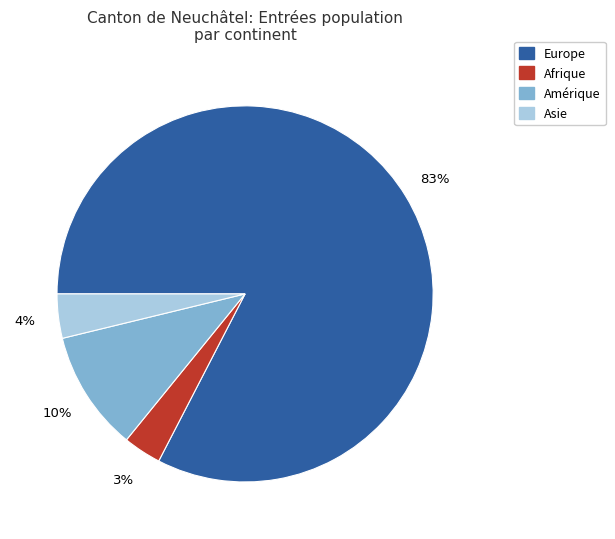

Rank the categories by value from highest to lowest.

Europe, Amérique, Asie, Afrique